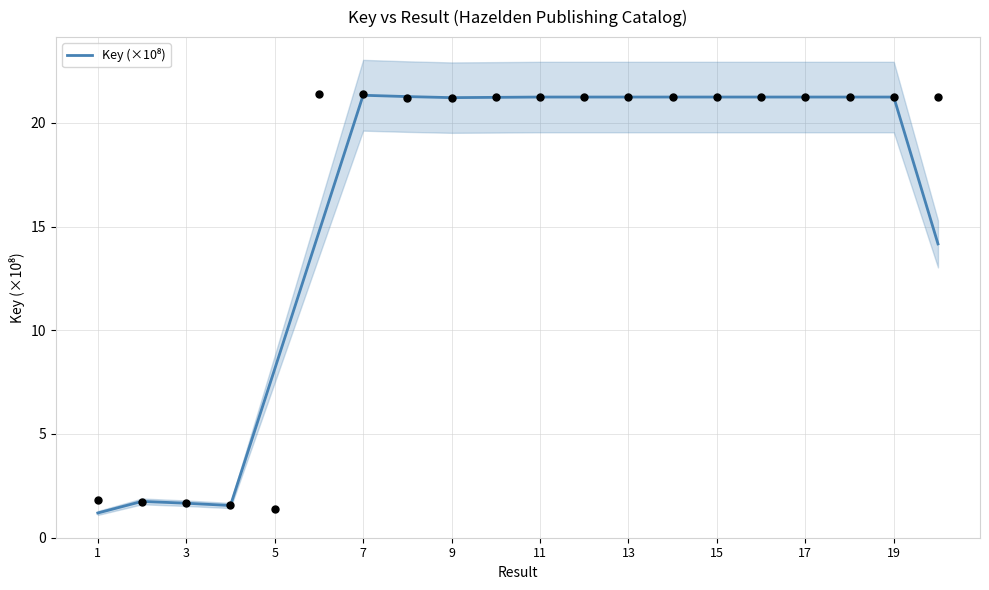

Between 17 and 11, which is larger?

11